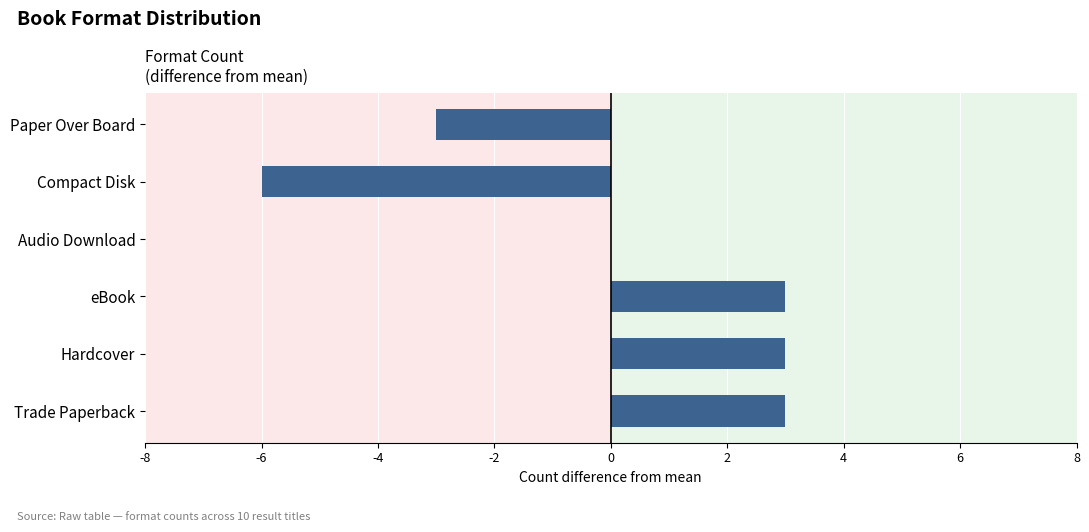

At which label is the value closest to -1?

Audio Download